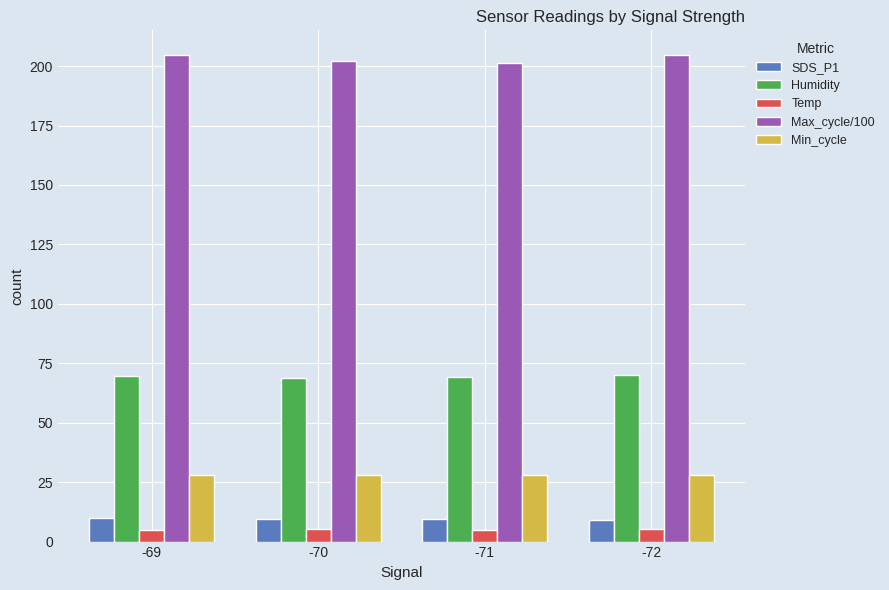

What is the maximum value for Humidity?

70.1